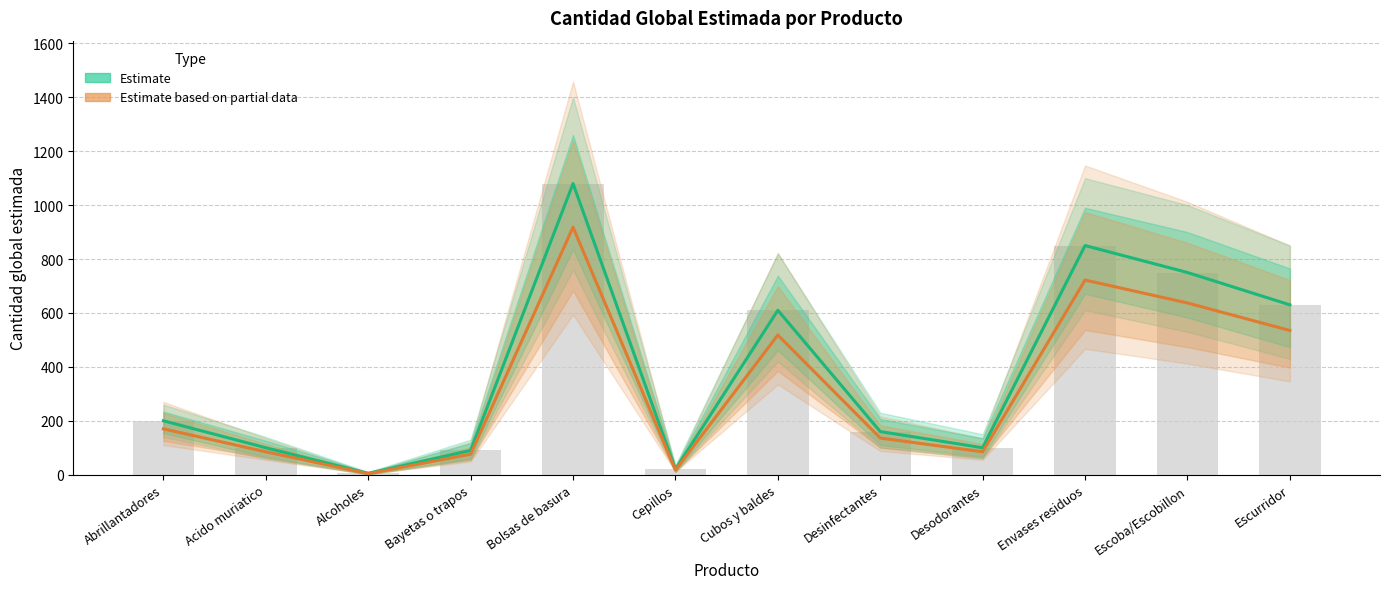

The Estimate based on partial data series shows 39 at Desinfectantes. True or false?

False